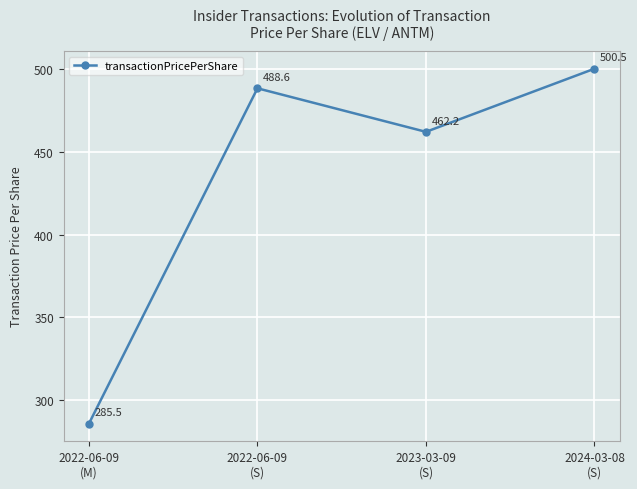

What is the change in value from 2022-06-09
(M) to 2023-03-09
(S)?

+176.7